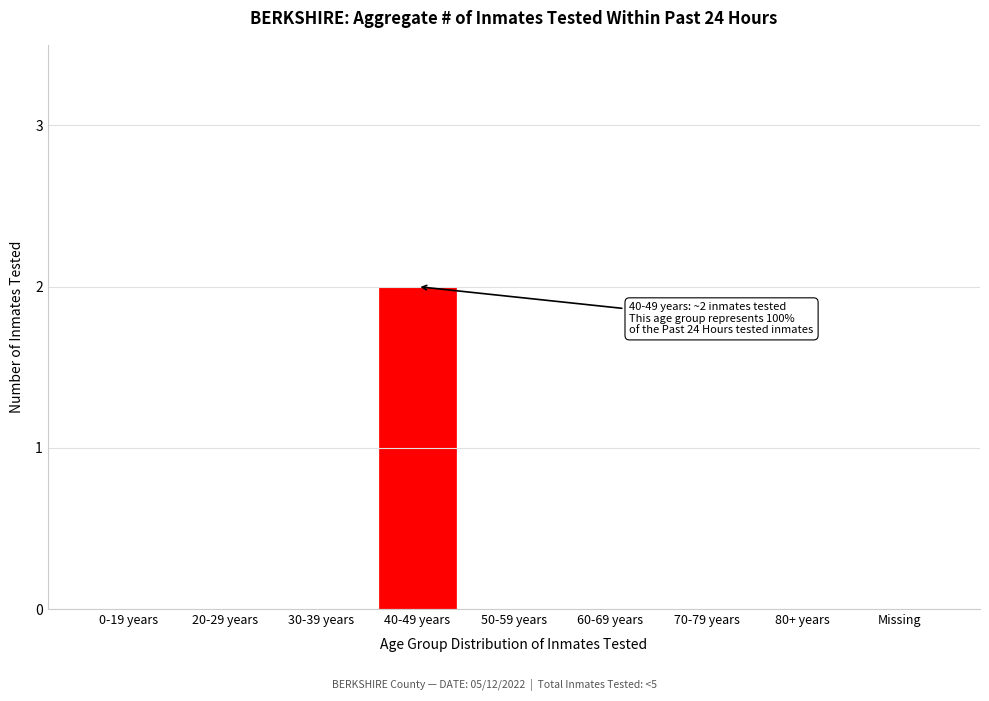

Reading right to left, transcribe all the data shown in this chart.

Missing=0	80+ years=0	70-79 years=0	60-69 years=0	50-59 years=0	40-49 years=2	30-39 years=0	20-29 years=0	0-19 years=0